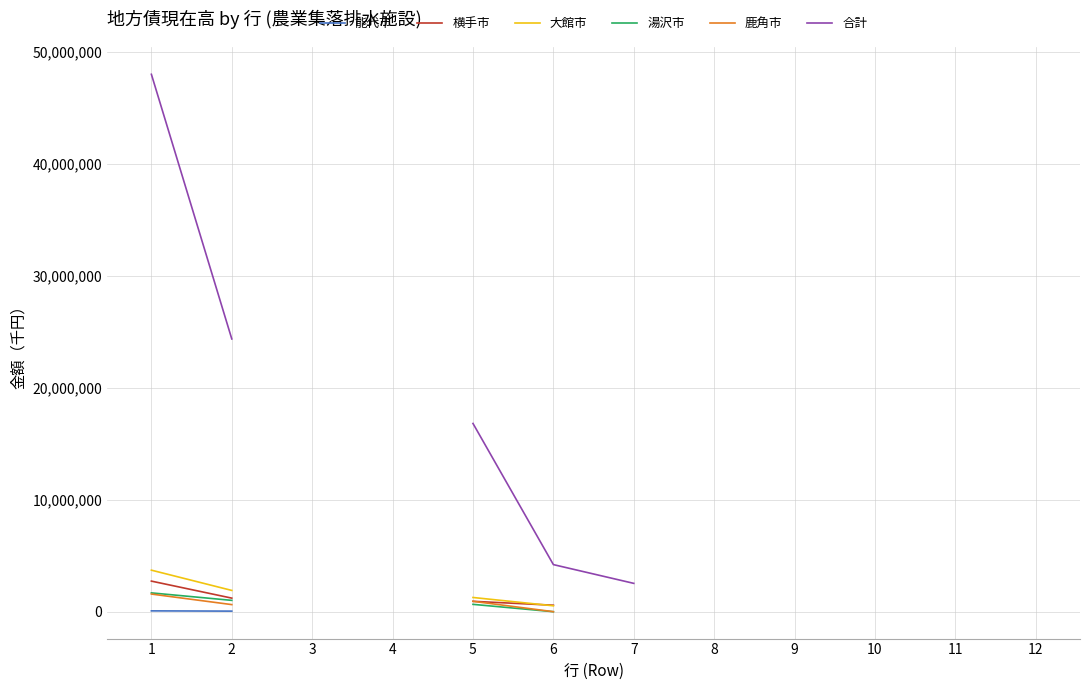

At how many categories does at least one series exceed 16803147?

3